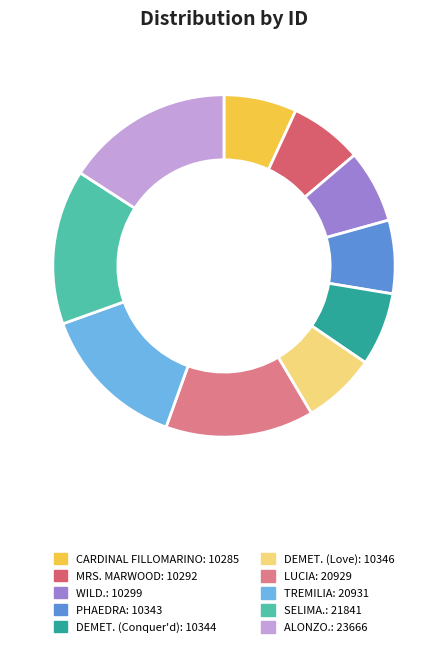

What is the largest slice in the pie chart?

ALONZO.